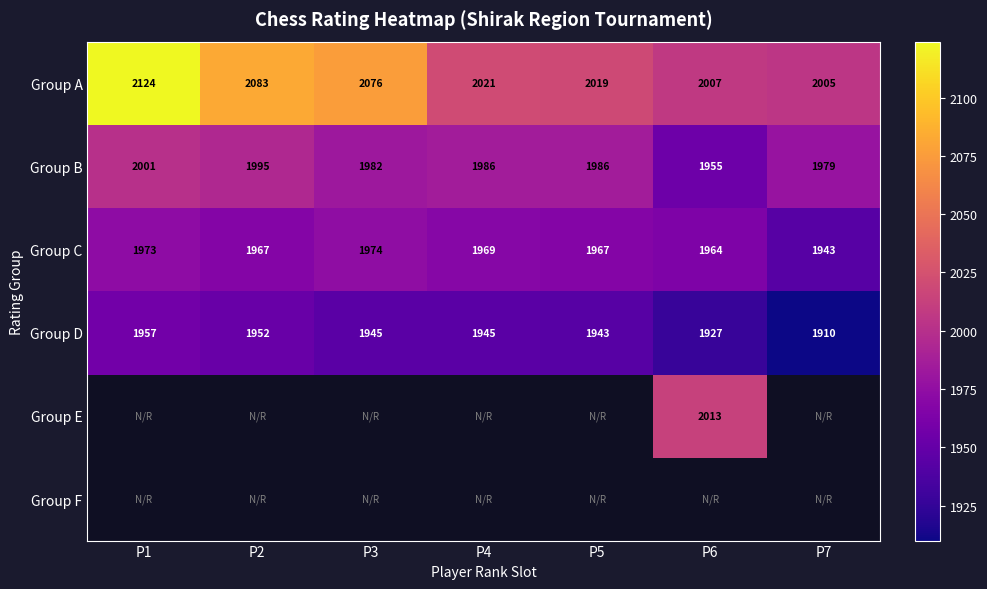

Where is Group D nearest to the value 1933?

P6